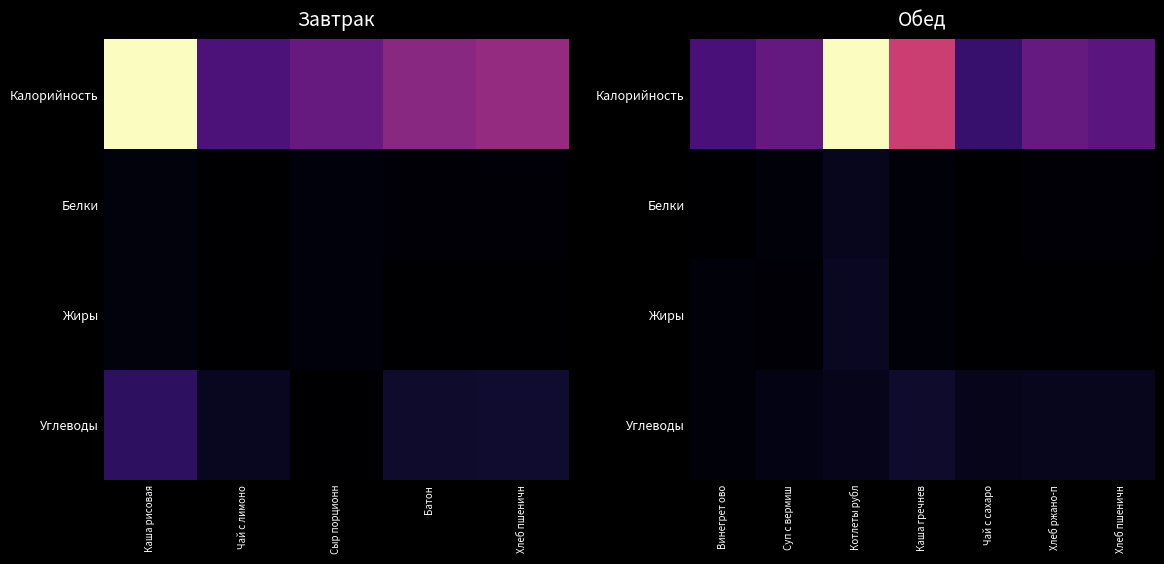

What is the total value across all series at Суп с вермиш?

0.4